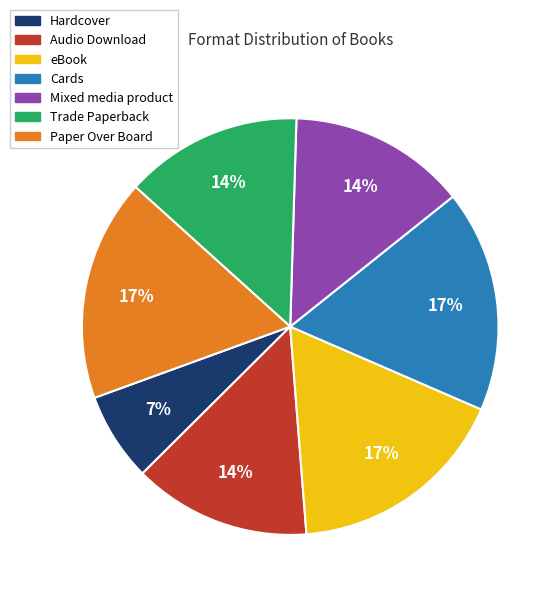

Combined, do Mixed media product and Paper Over Board account for over 50%?

No